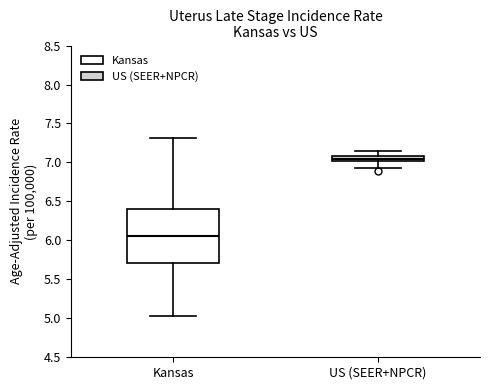

Which box is the tallest, from its lower edge to its upper edge?

Kansas